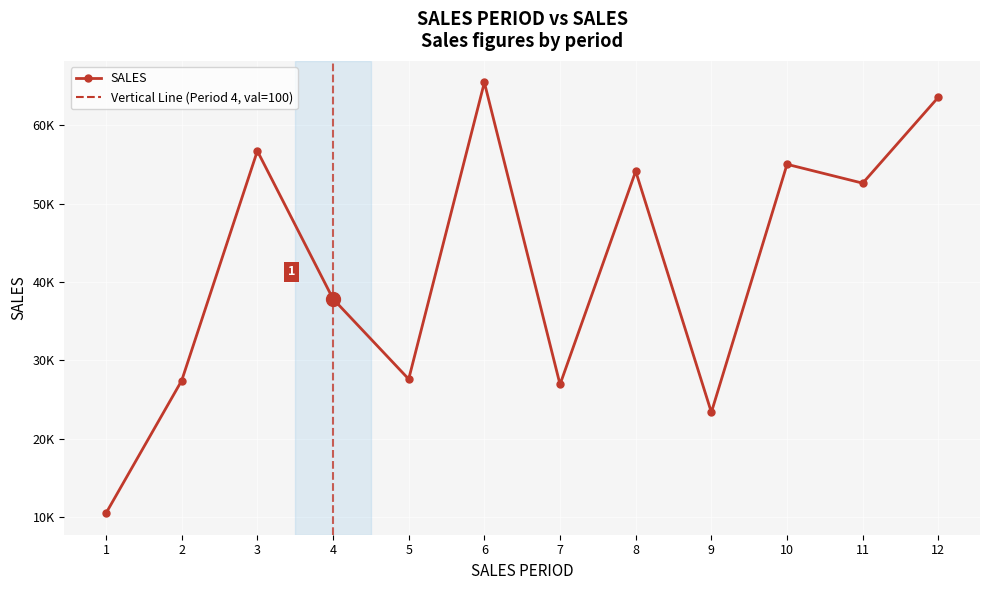

Does the chart have visible grid lines?

Yes